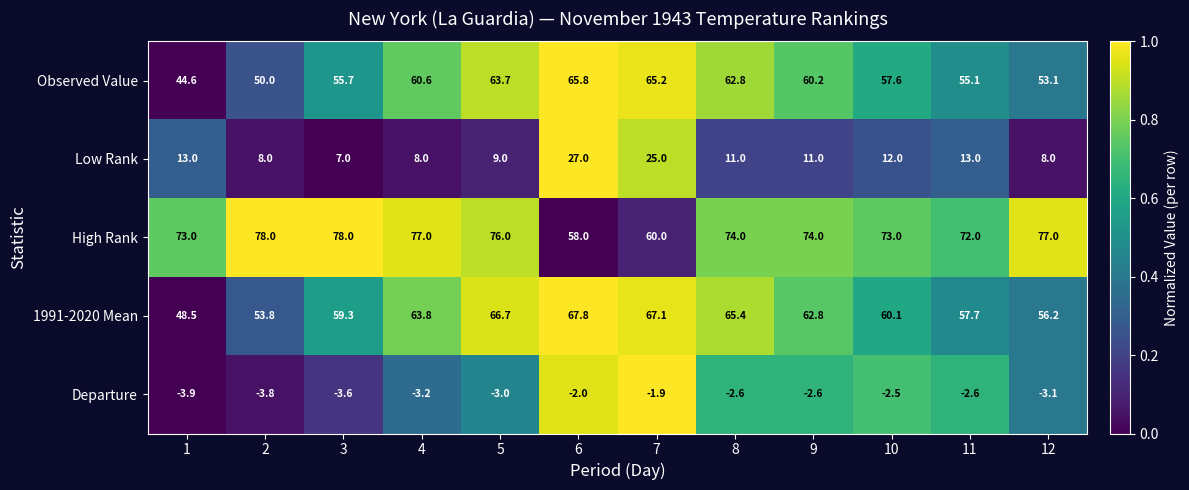

How many series are shown in this chart?

5